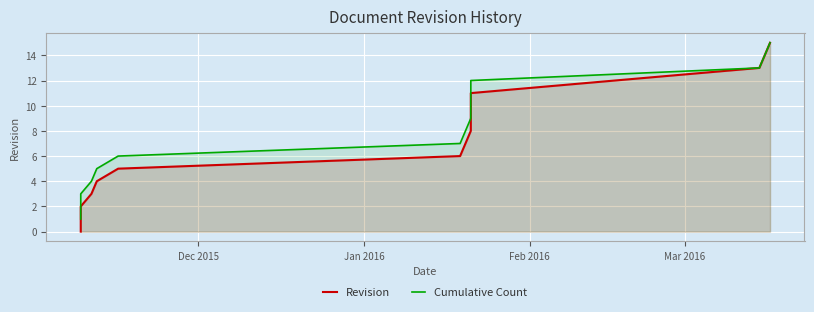

Which series has the widest spread of values?

Revision